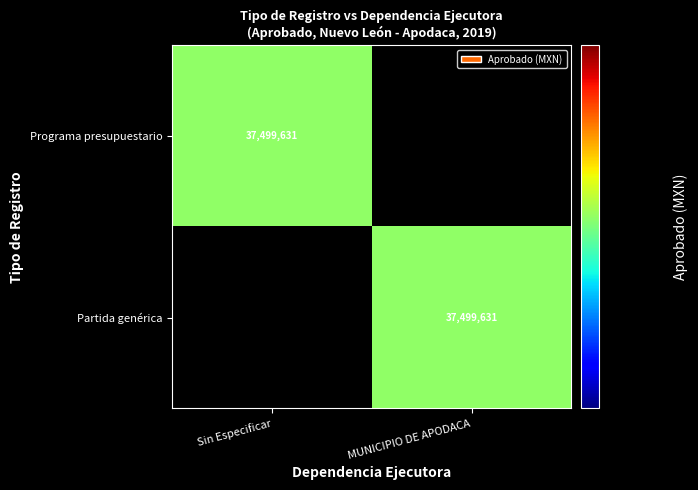

At which label does Partida genérica reach its minimum?

Sin Especificar